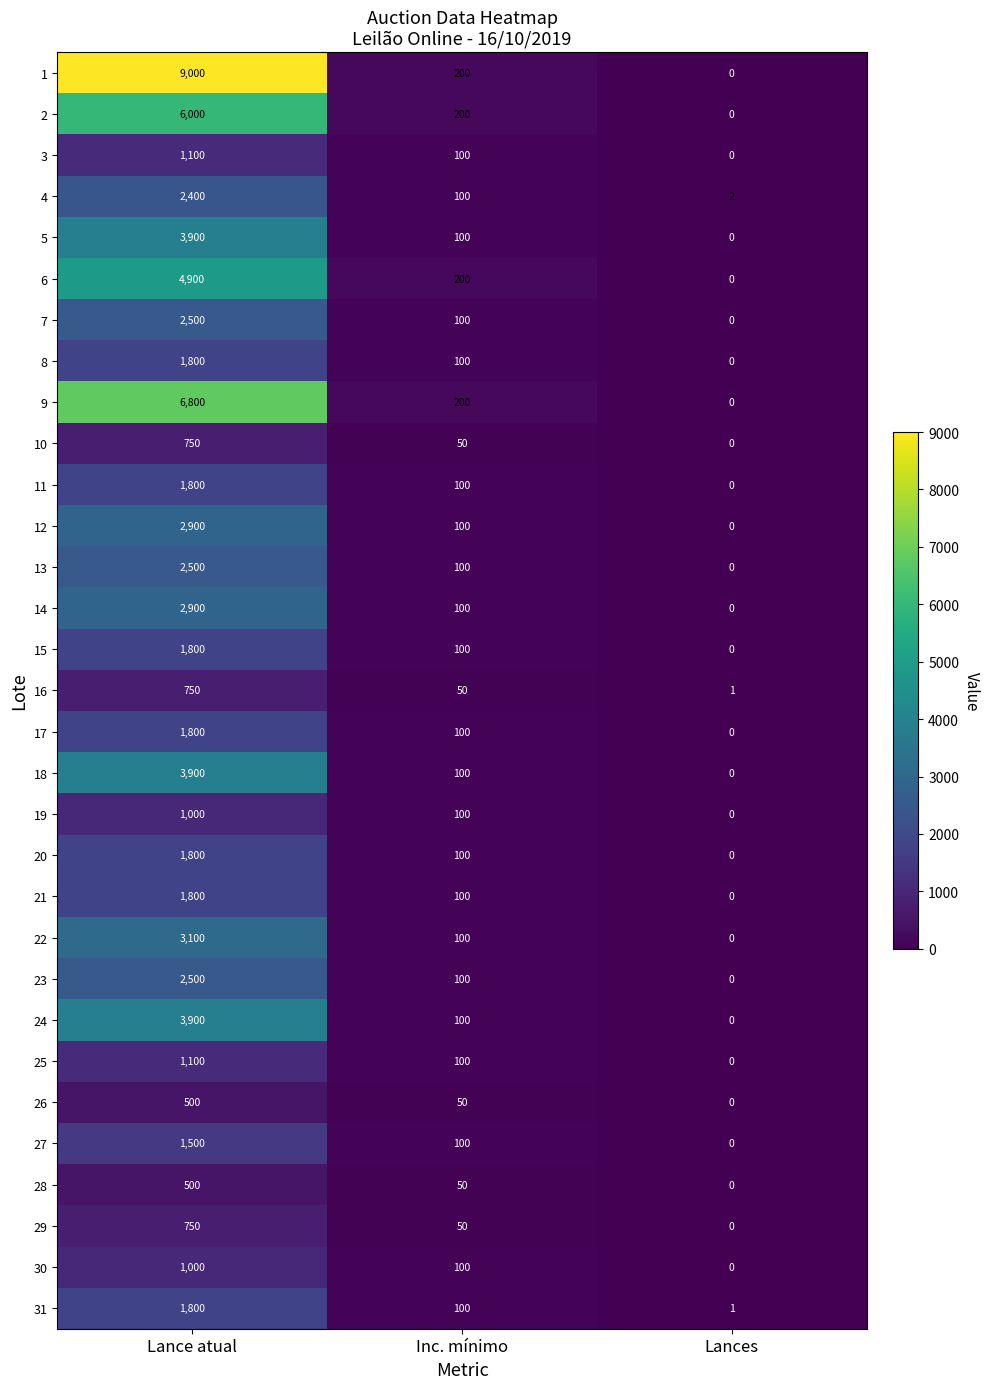

Rank the categories by 6 value from lowest to highest.

Lances, Inc. mínimo, Lance atual